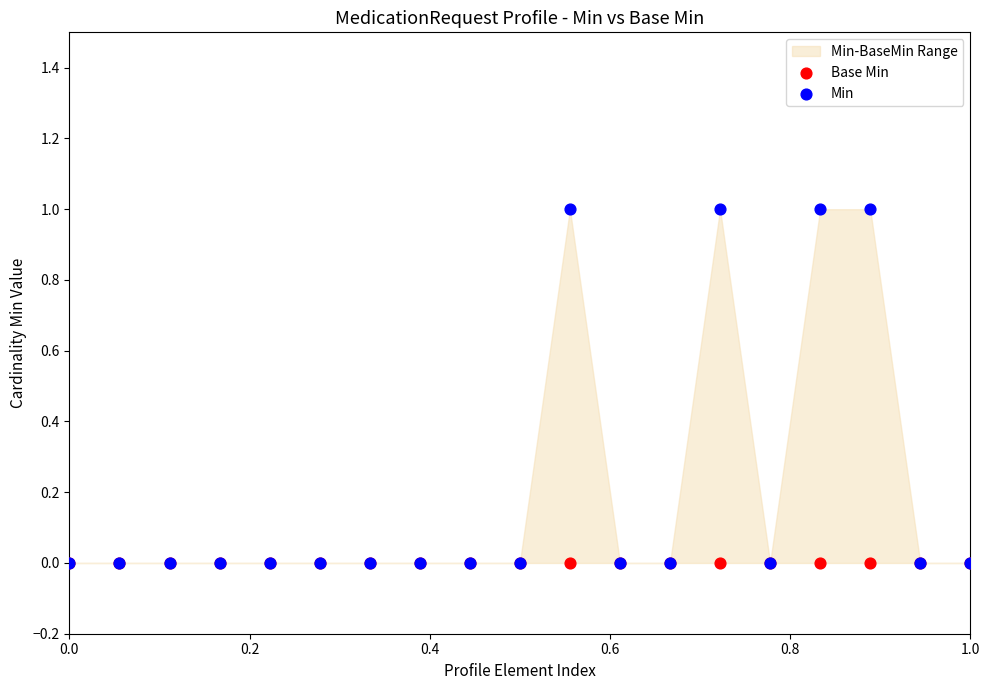

Which series has the widest spread of Y values?

Min